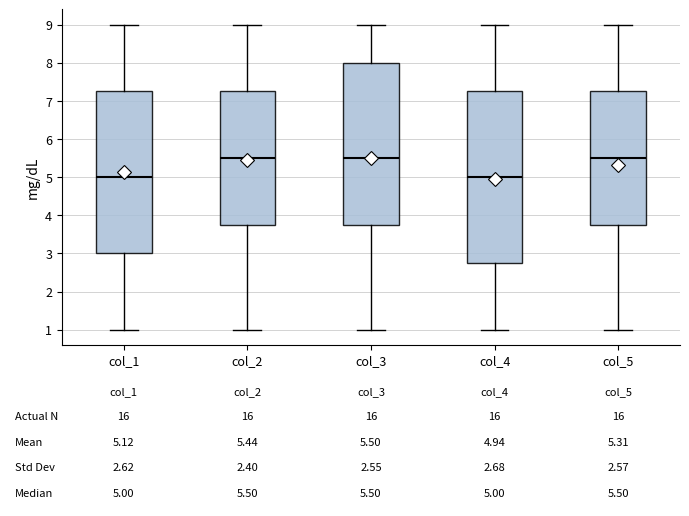

Which box is the tallest, from its lower edge to its upper edge?

col_4